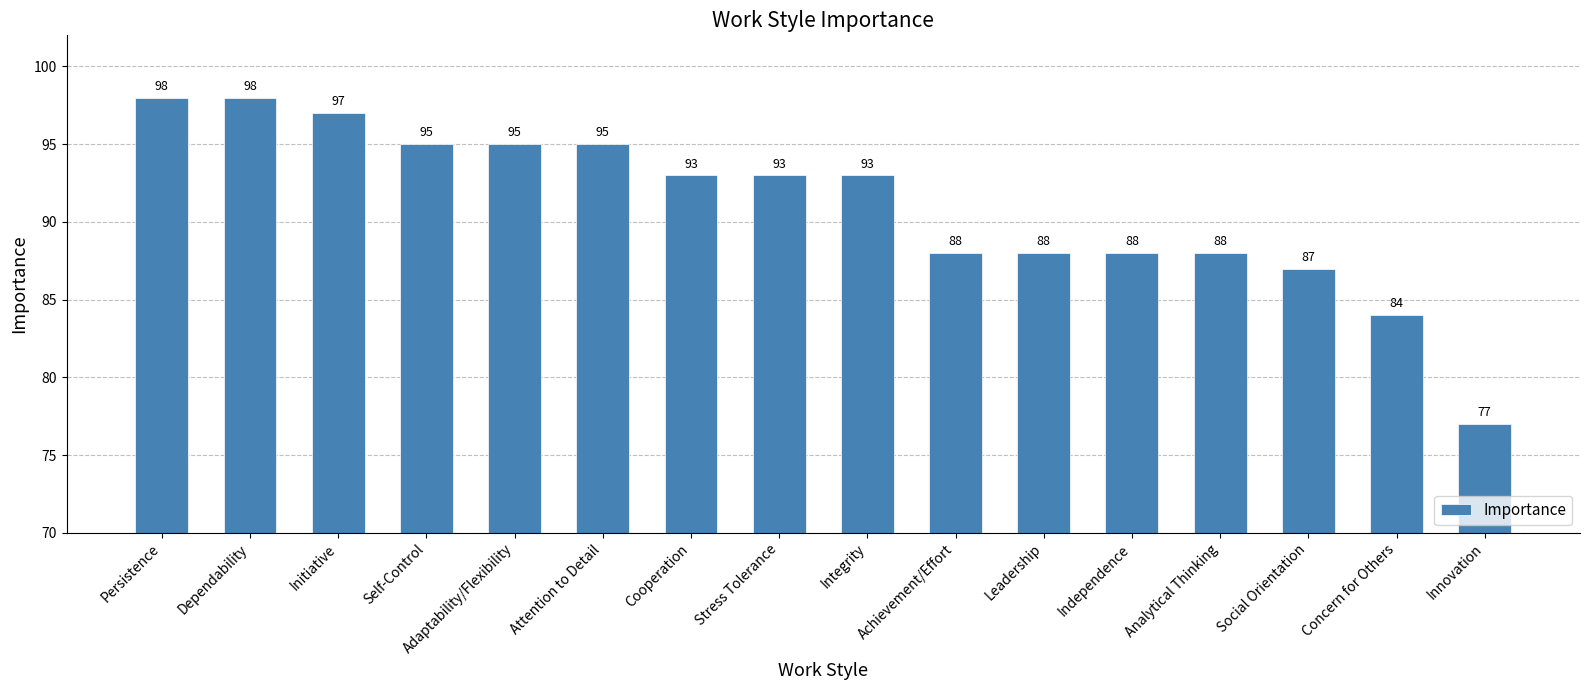

At which category does the chart reach its minimum across all series?

Innovation